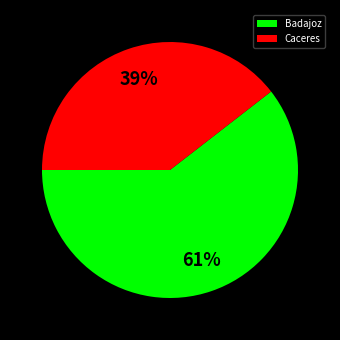

What is the smallest slice in the pie chart?

Caceres